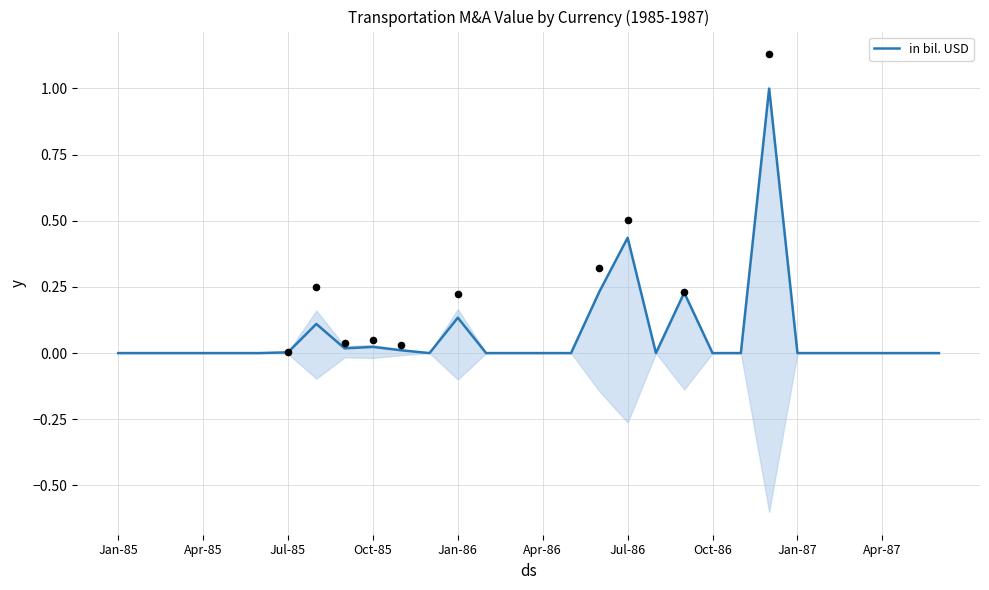

Between Jan-85 and Apr-87, which is larger?

Apr-87